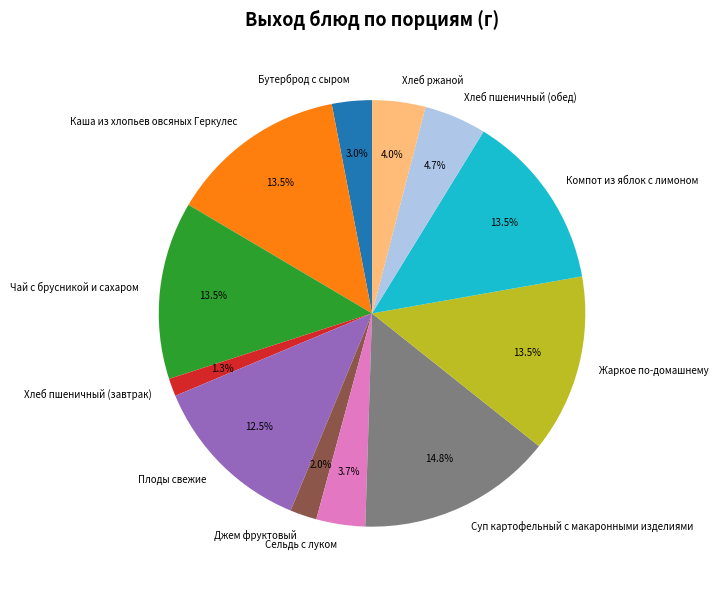

Is there any slice that represents more than half of the pie?

No